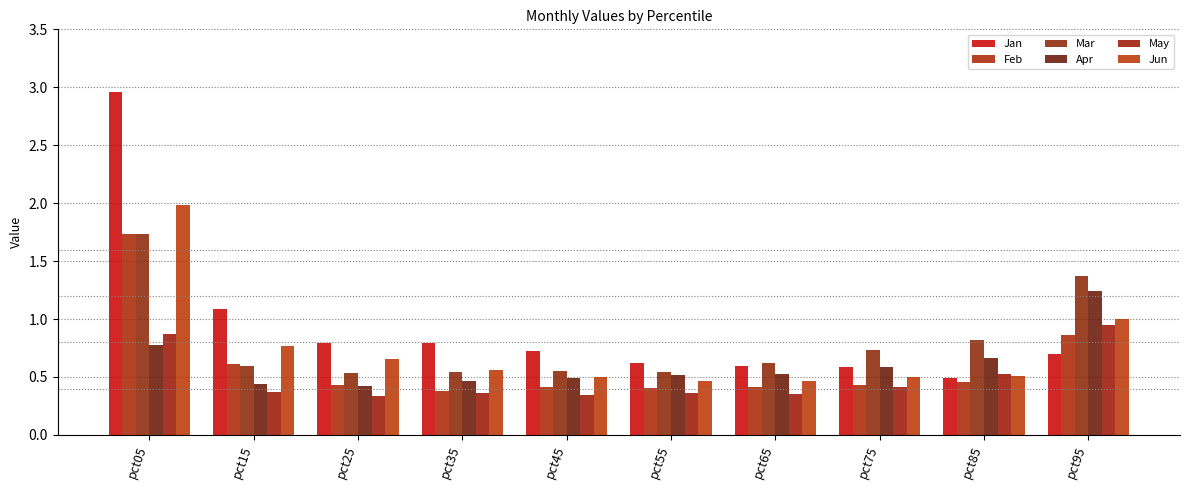

Is it true that Mar equals 0.9 at pct35?

False